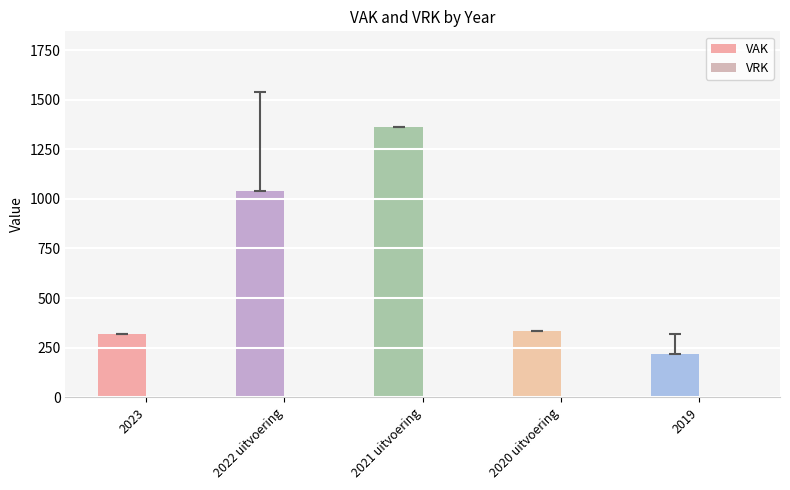

At which category is the sum across all series the highest?

2021 uitvoering